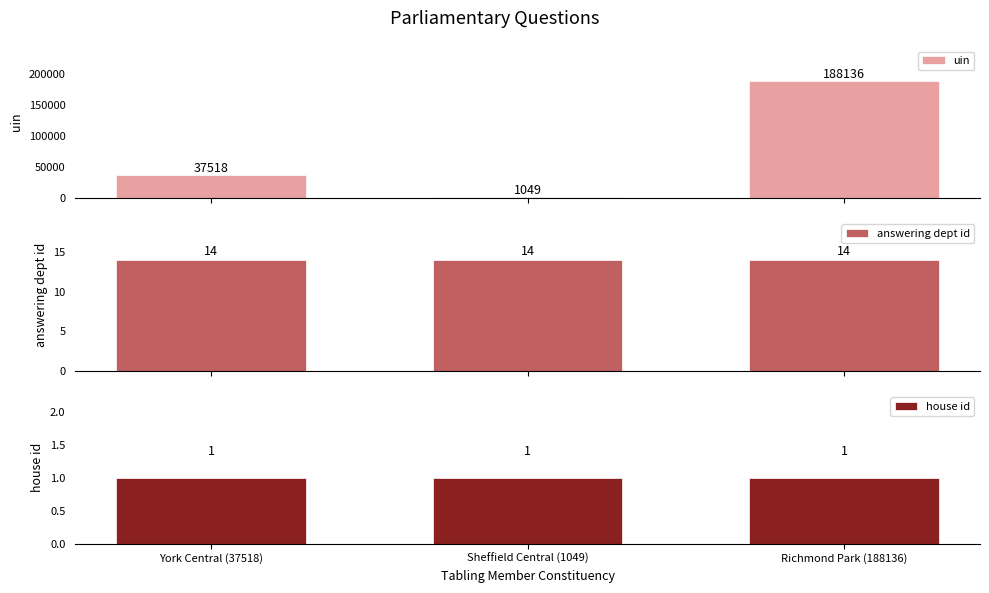

List the series in order of their peak value, highest first.

uin, answering dept id, house id